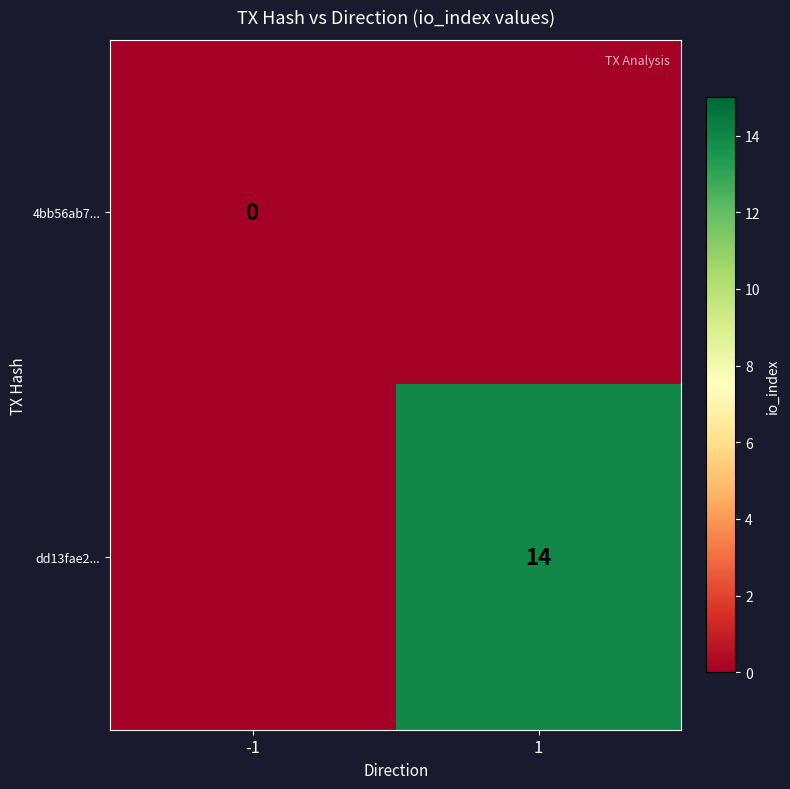

Count the number of categories in the chart.

2